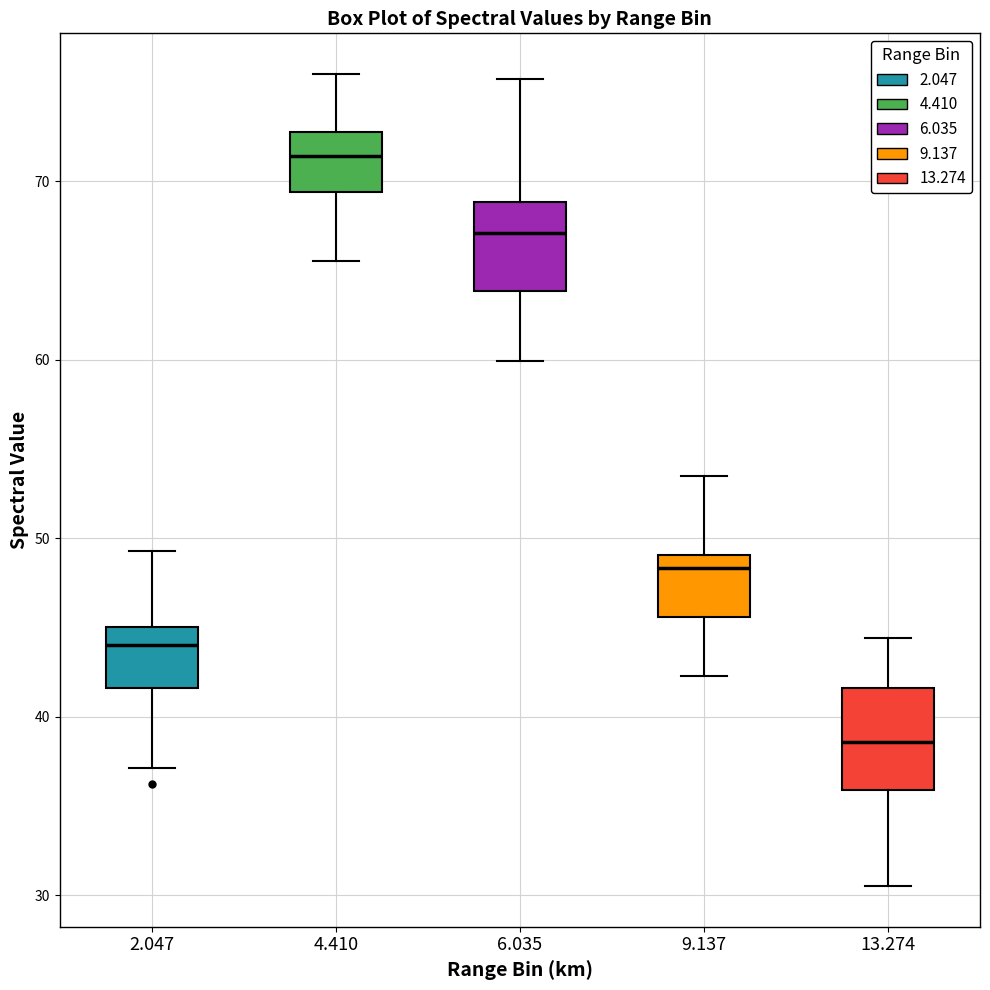

Where does the upper whisker of the box at x = 9.137 end on the y-axis? The values are not printed on the chart, so give them approximately, as read against the axis.

54